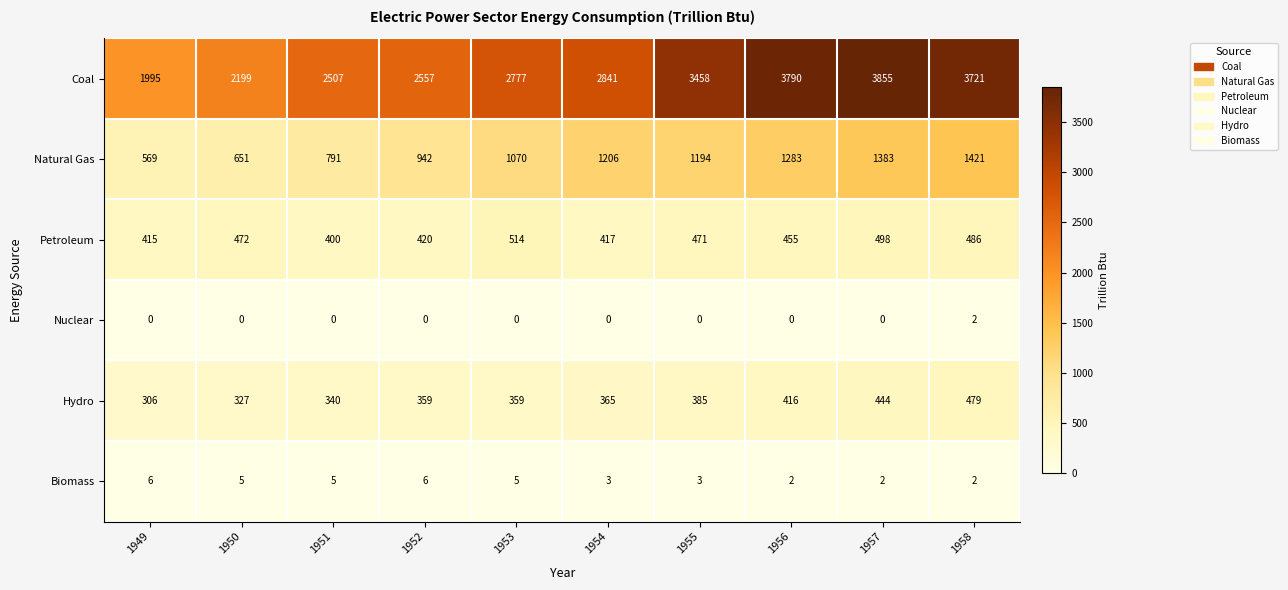

The value of Biomass at 1953 is 2. True or false?

False